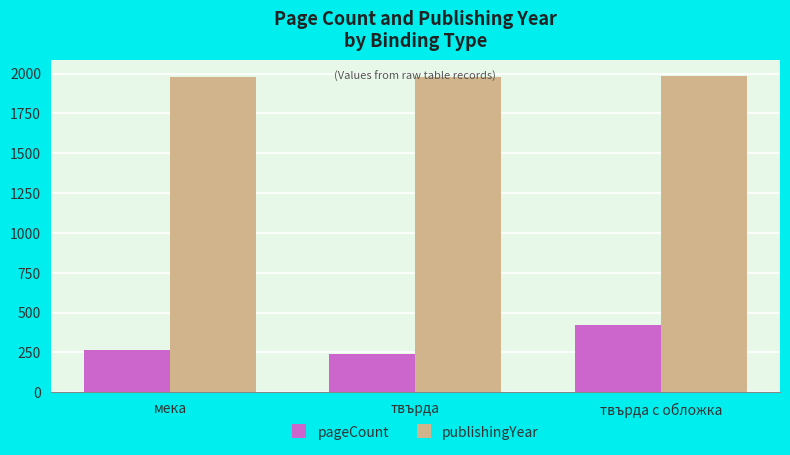

Rank the series by their average value, from highest to lowest.

publishingYear, pageCount